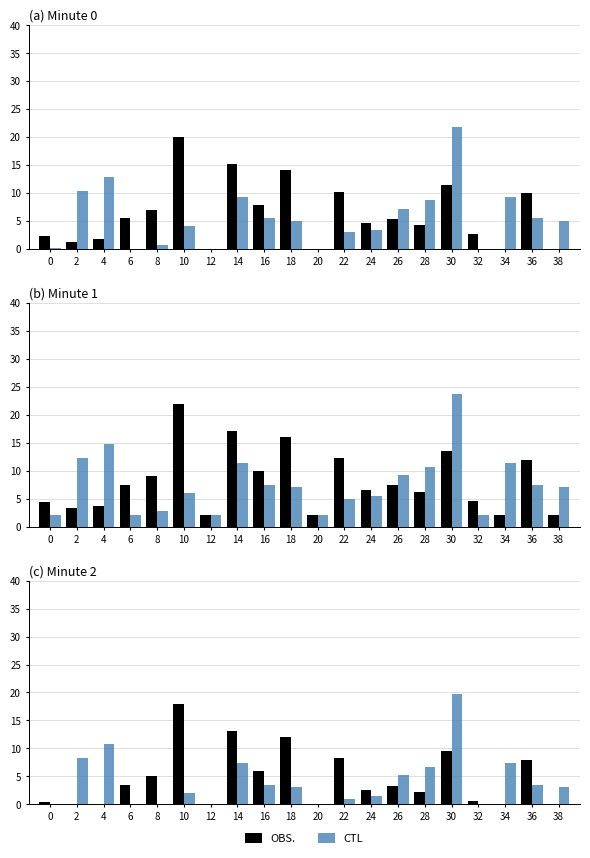

What are all the series names shown in the legend?

OBS., CTL